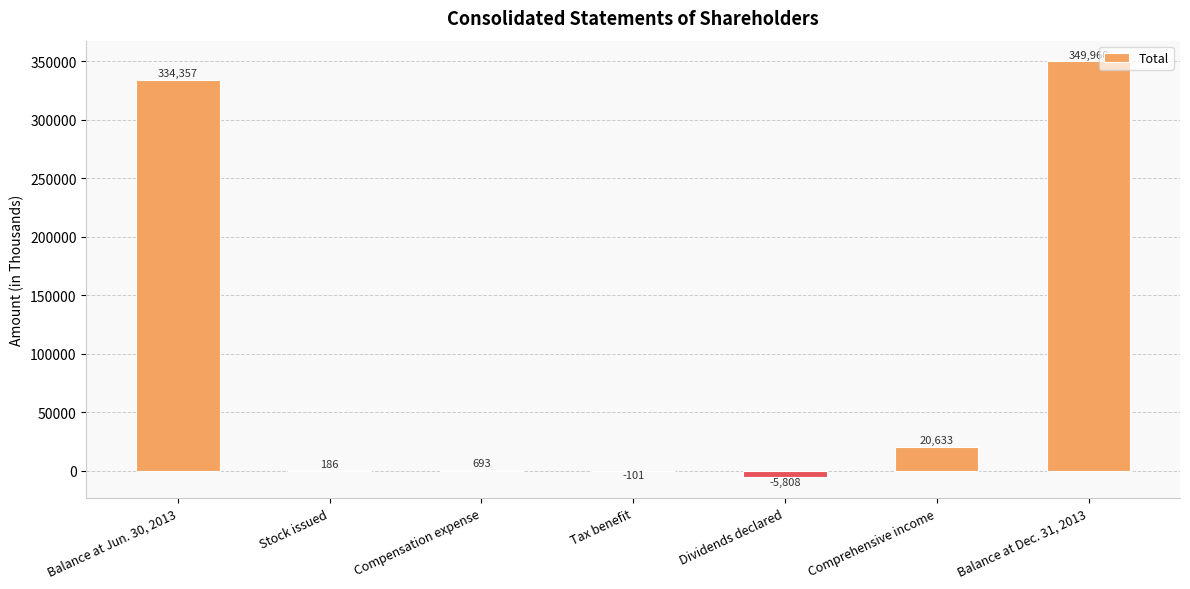

What is the greatest value displayed?

349960